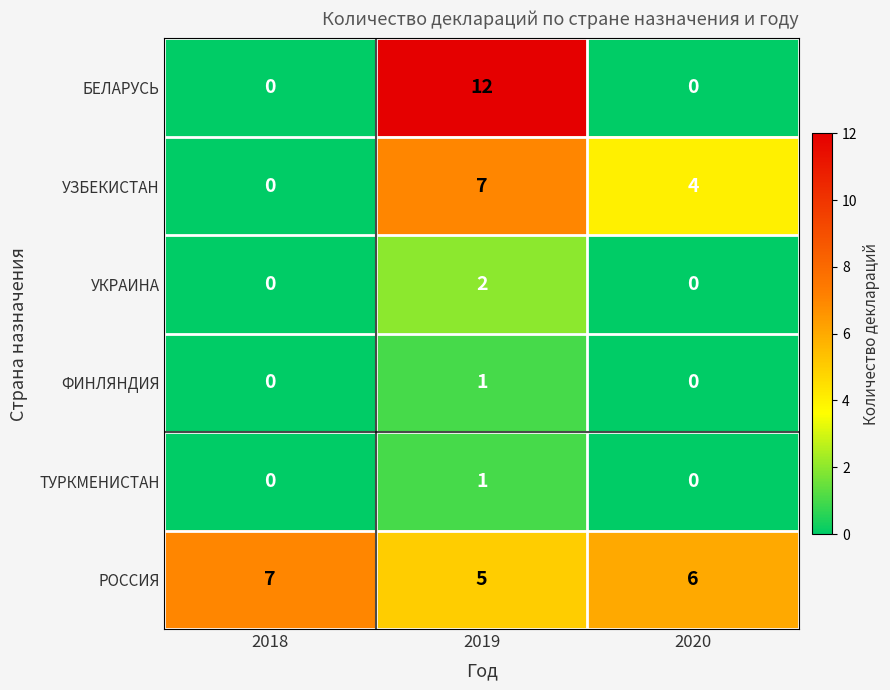

At how many categories does at least one series exceed 10?

1